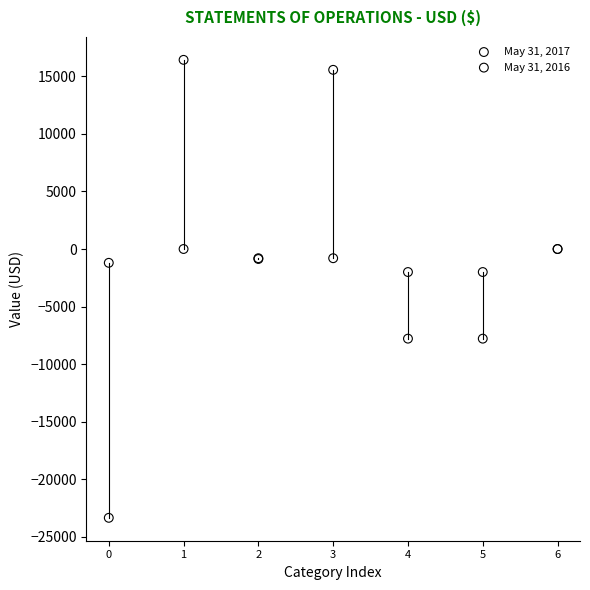

Which series has the largest Y range (max minus min)?

May 31, 2017